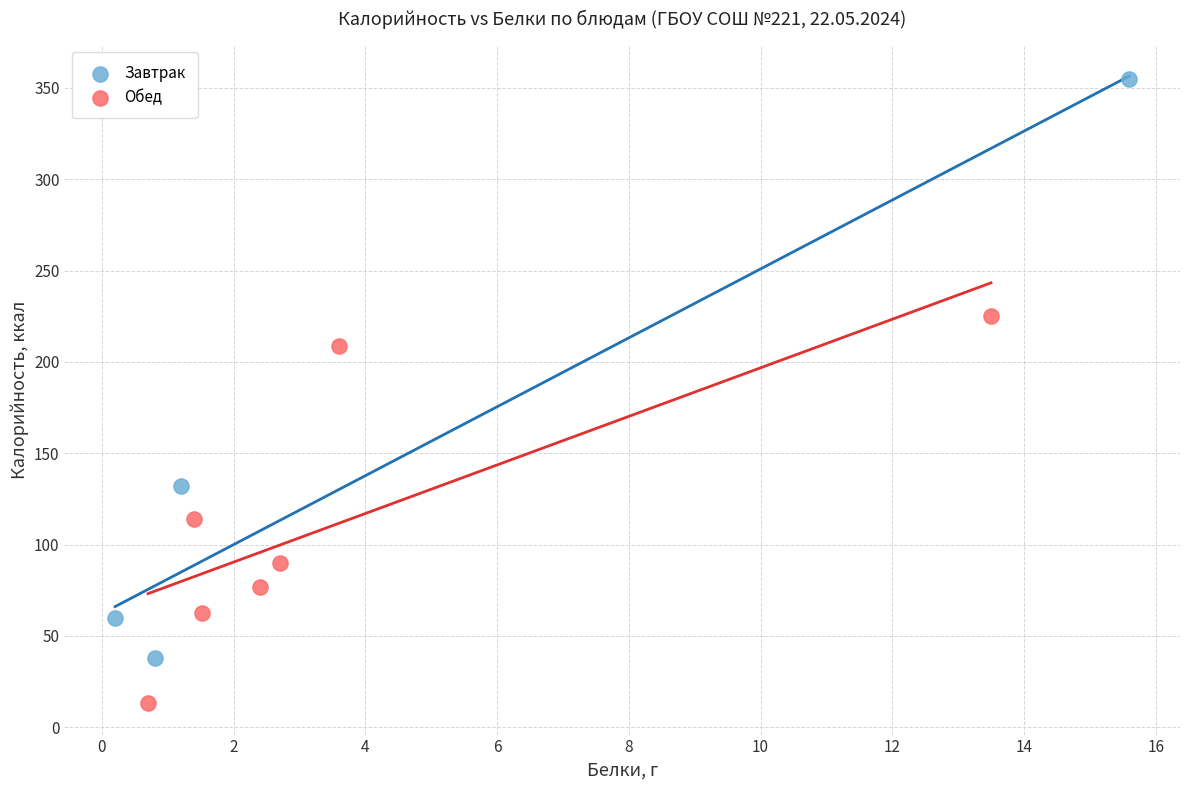

Which series contains the lowest Y value?

Обед